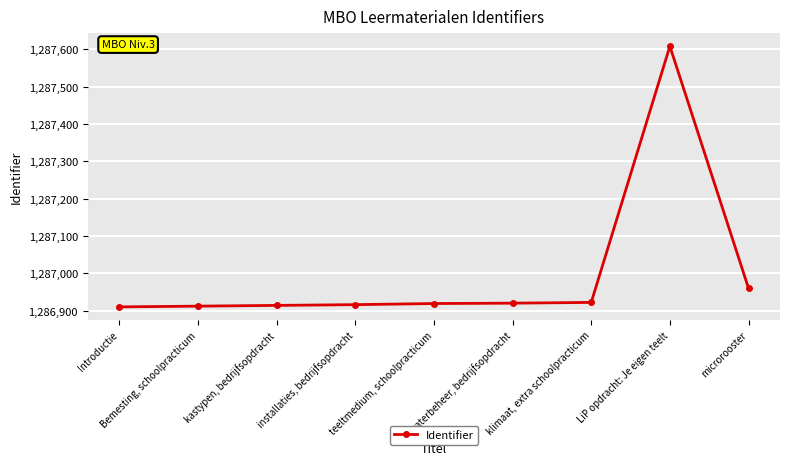

How many data points are less than 1286919?

4